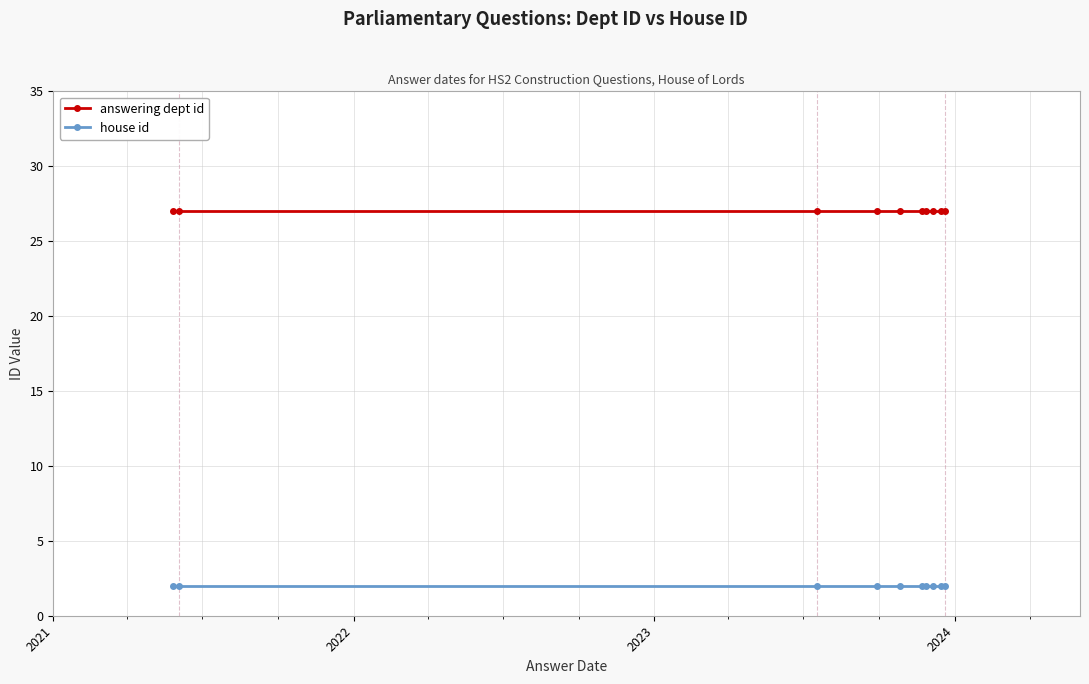

What is the minimum value shown in the chart?

2